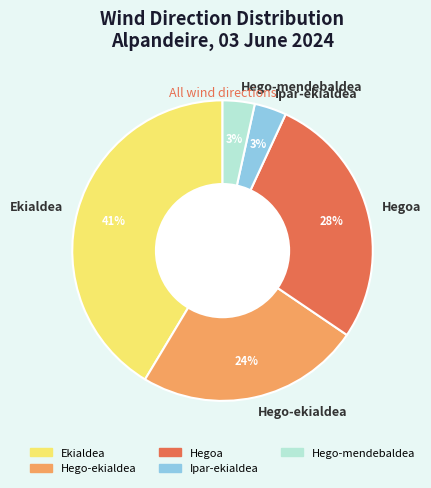

To the nearest percent, what is the difference between the largest and smallest slice percentages?

38%